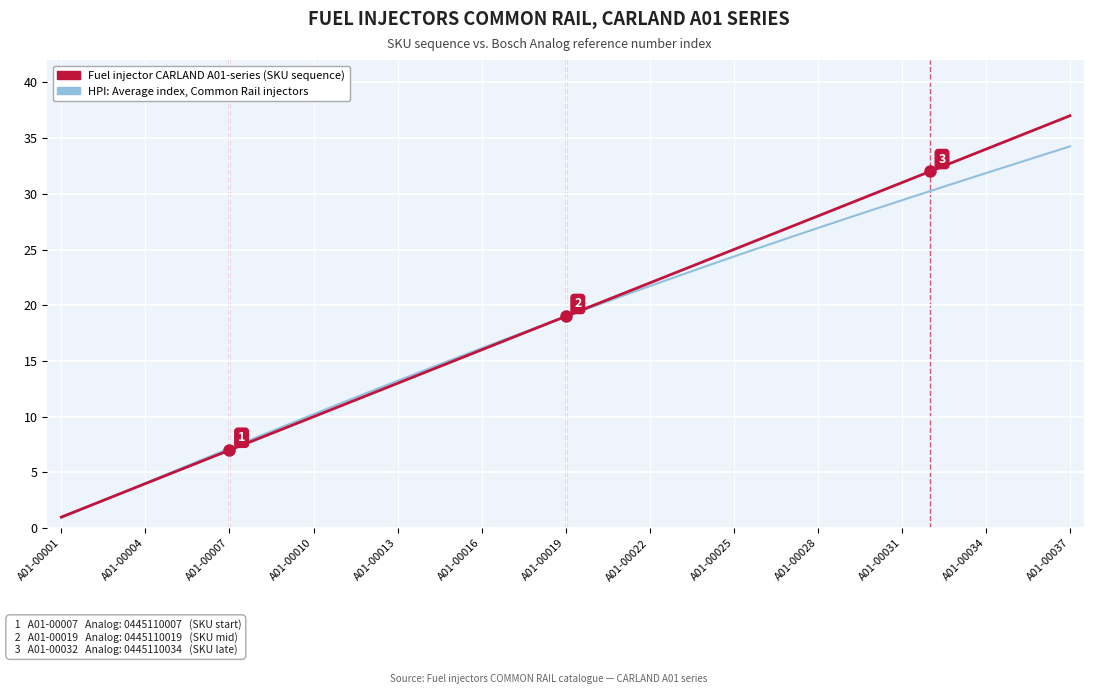

Rank the series by their average value, from highest to lowest.

Fuel injector CARLAND A01-series (SKU sequence), HPI: Average index, Common Rail injectors